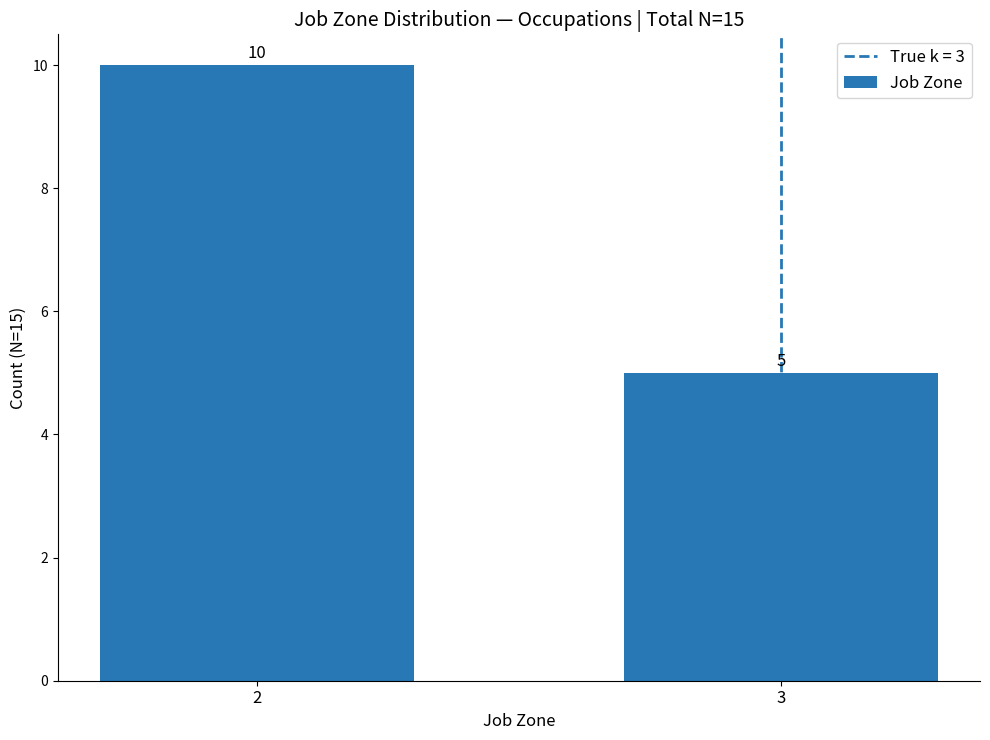

List the labels in order of value, smallest first.

3, 2